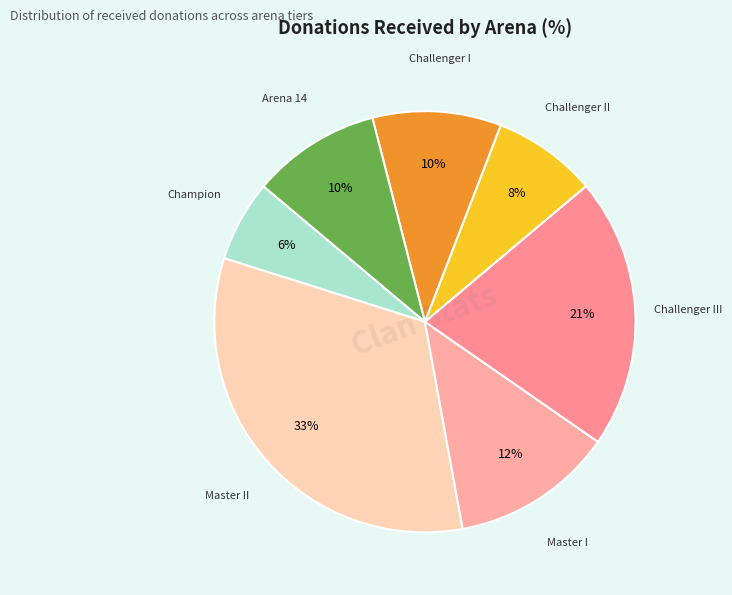

Count the number of slices in the pie.

7